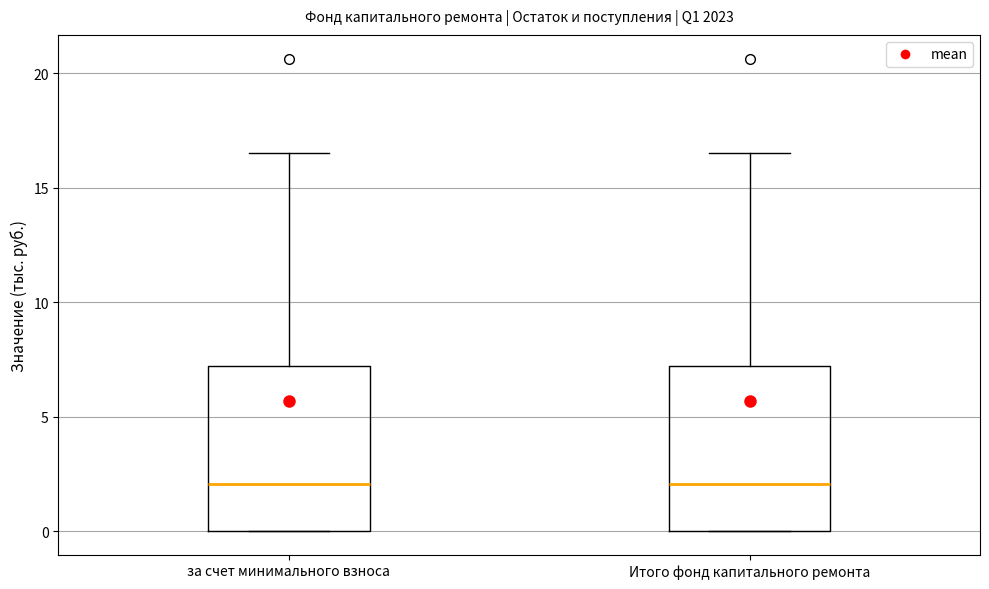

Where is the upper edge of the box for Итого фонд капитального ремонта on the y-axis? The values are not printed on the chart, so give them approximately, as read against the axis.

7.0